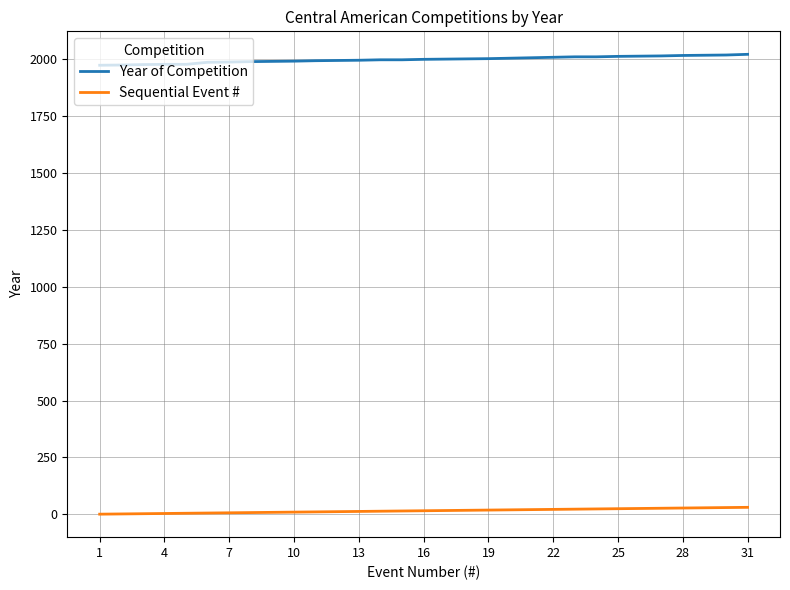

What is the sum of all Sequential Event # values?

496